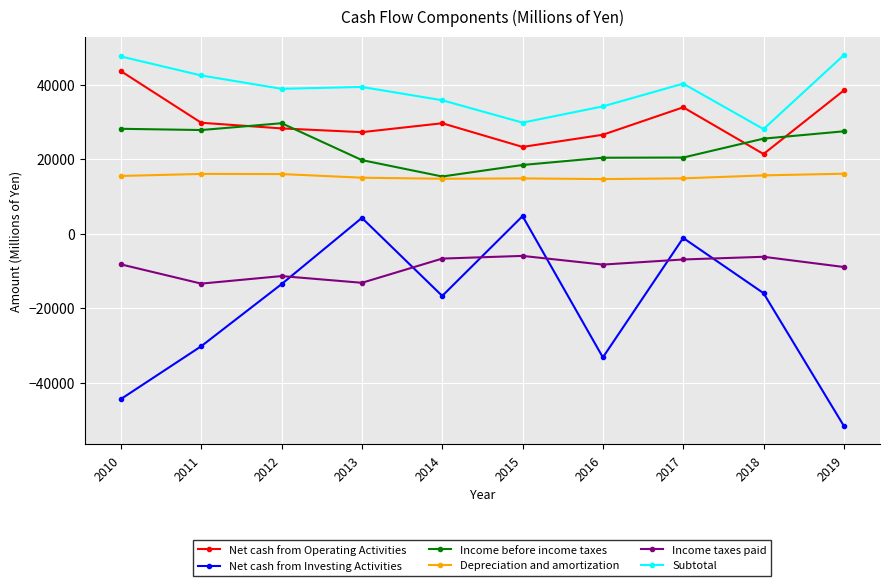

True or false: Income taxes paid has more than 1 interior local peaks.

True